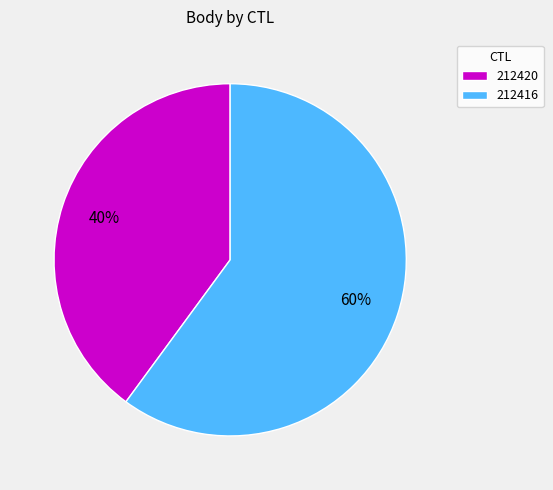

Rank the categories by value from lowest to highest.

212420, 212416